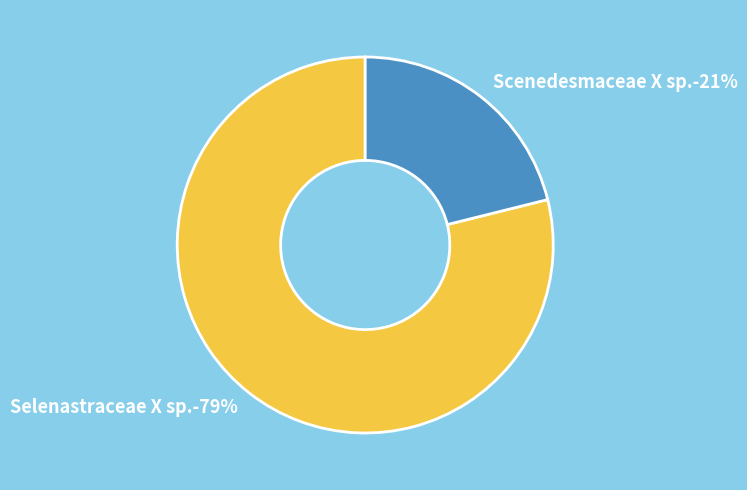

Which has a higher value, Selenastraceae X sp. or Scenedesmaceae X sp.?

Selenastraceae X sp.